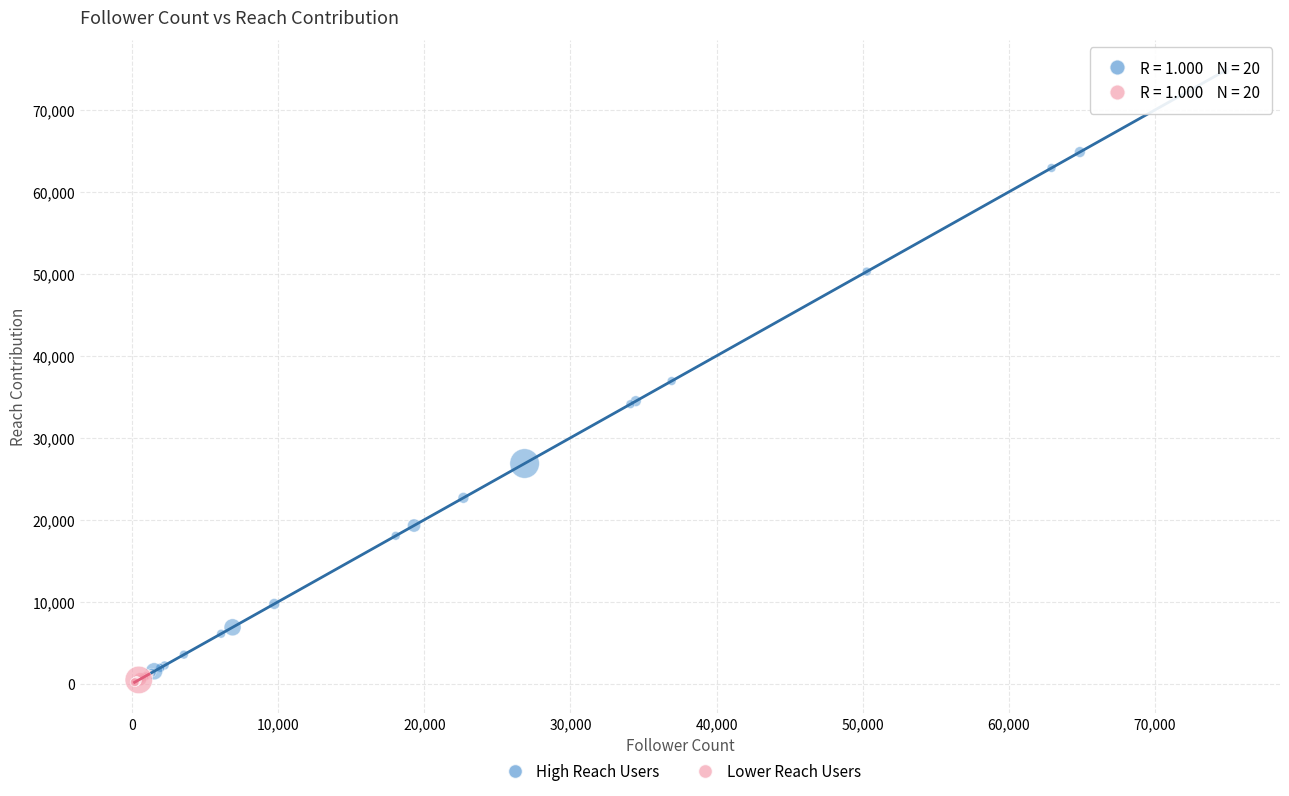

Which series has the largest Y range (max minus min)?

High Reach Users